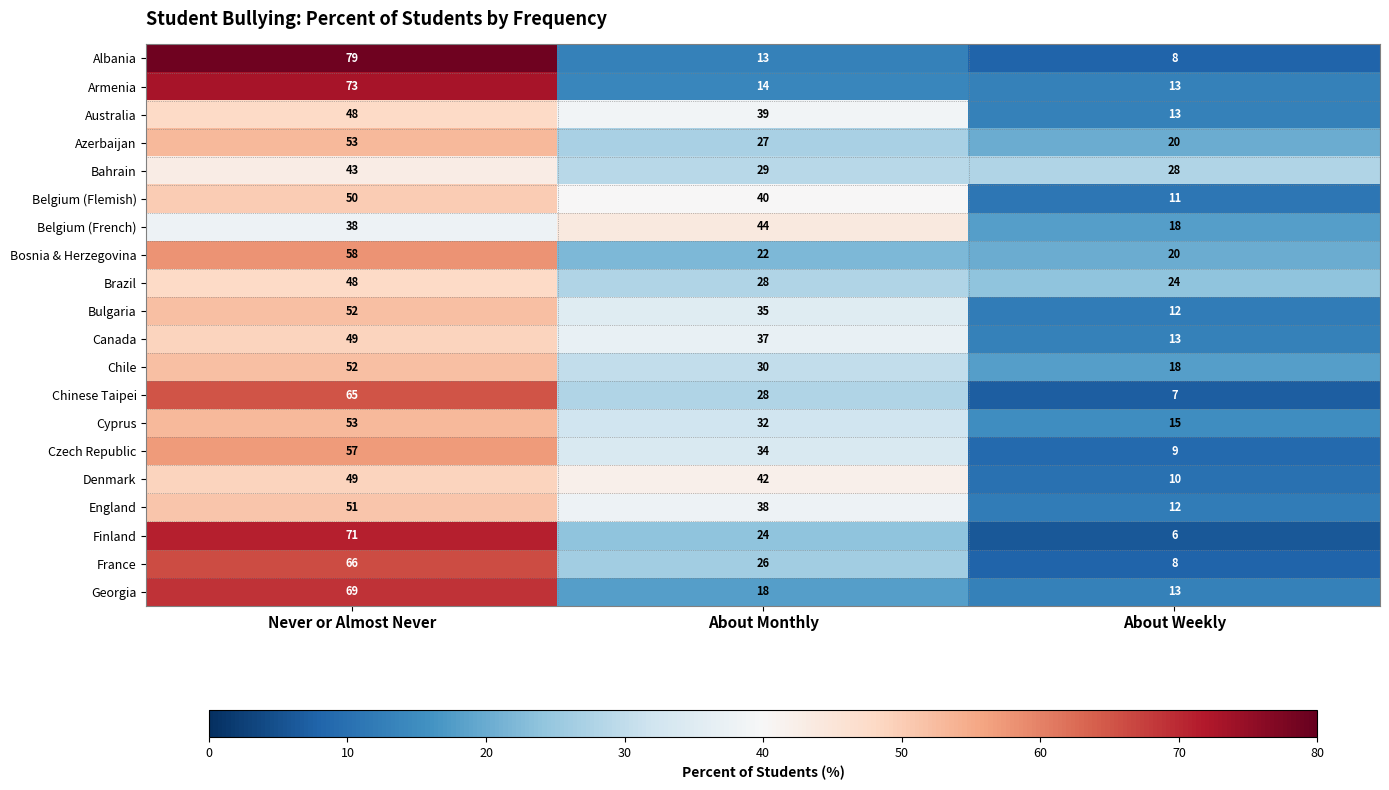

What is the total value across all series at Never or Almost Never?

1124